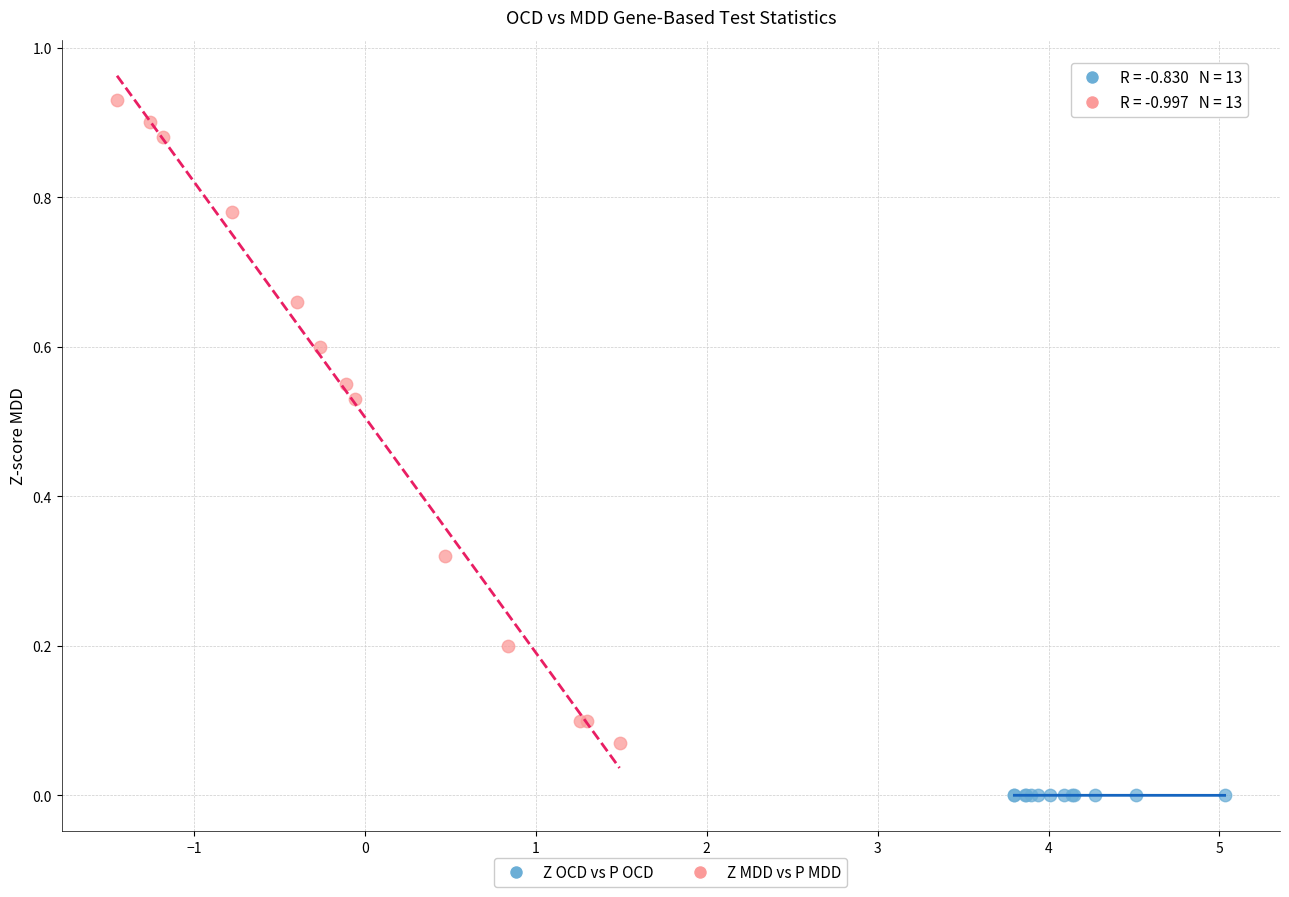

Which series reaches the maximum Y coordinate?

Z MDD vs P MDD